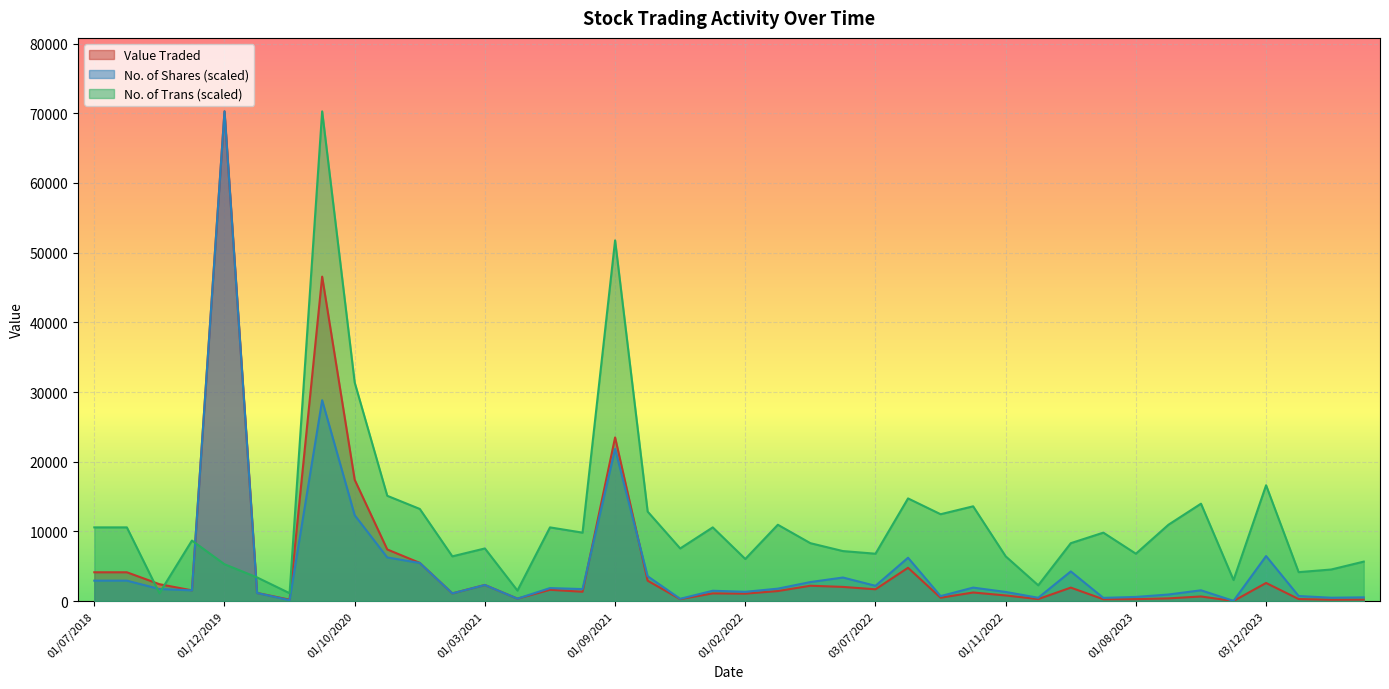

The Value Traded series shows 4052.0 at 03/12/2023. True or false?

False